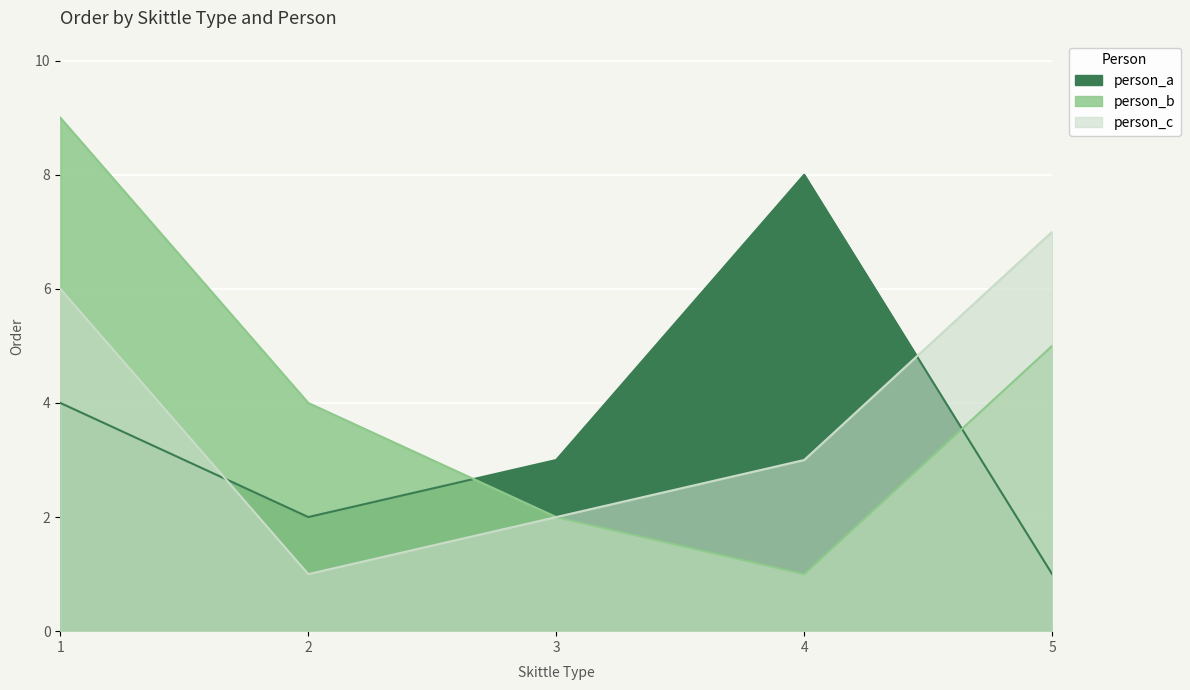

List the labels in order of person_a value, largest first.

4, 1, 3, 2, 5